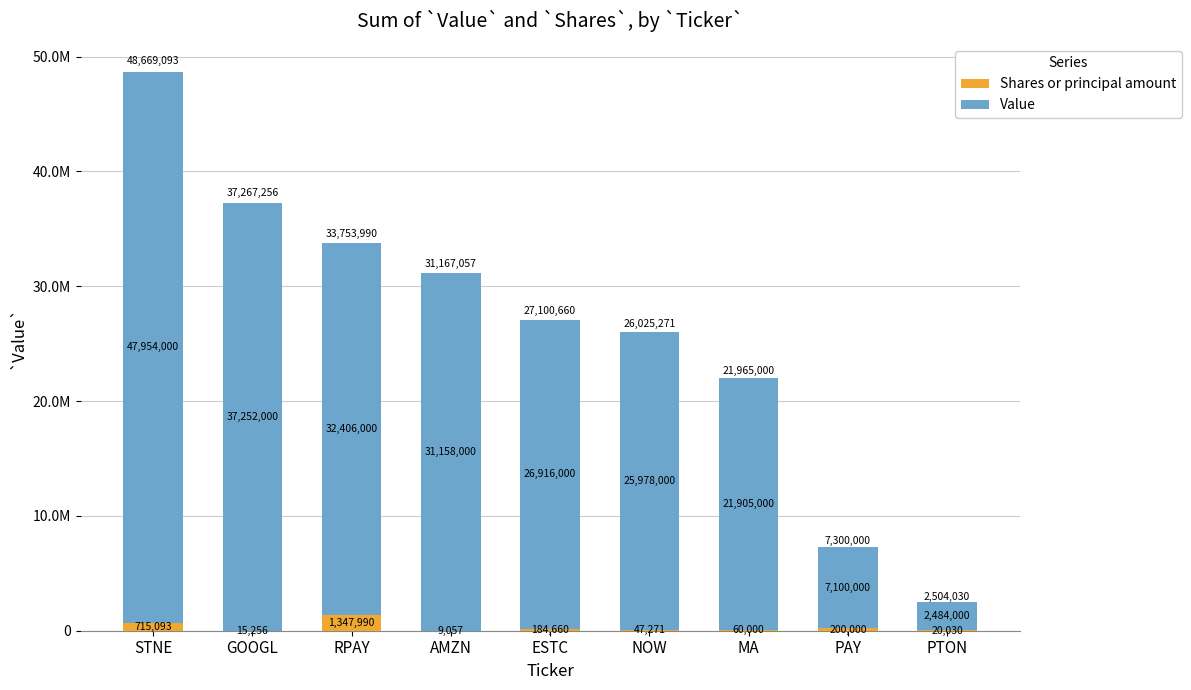

What is the value of the Shares or principal amount bar at the 4th from the left?

9057